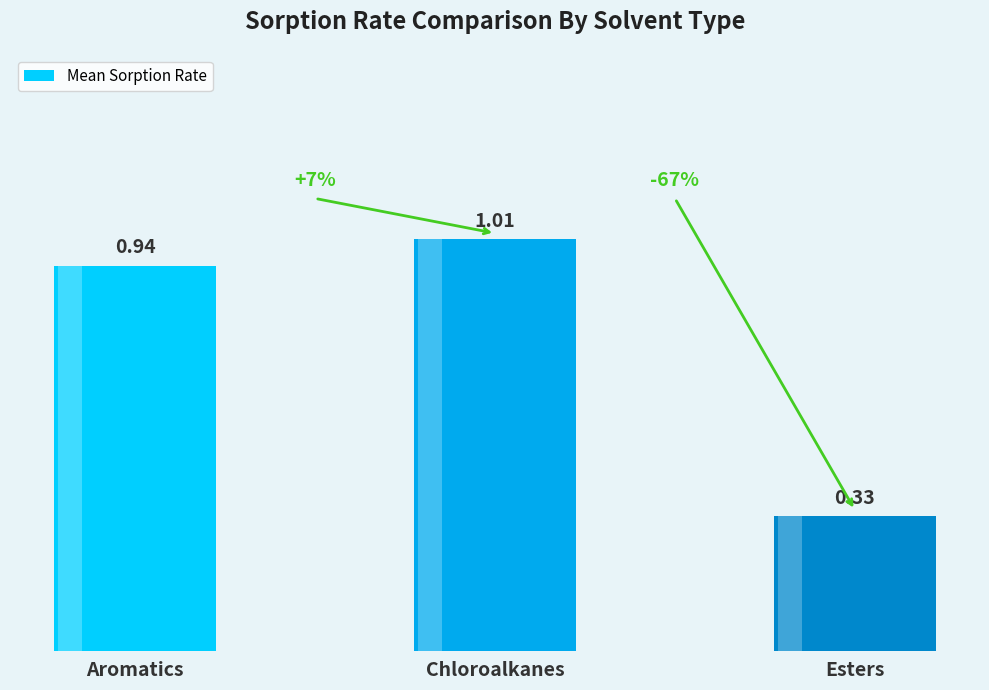

What is the maximum value shown in the chart?

1.0